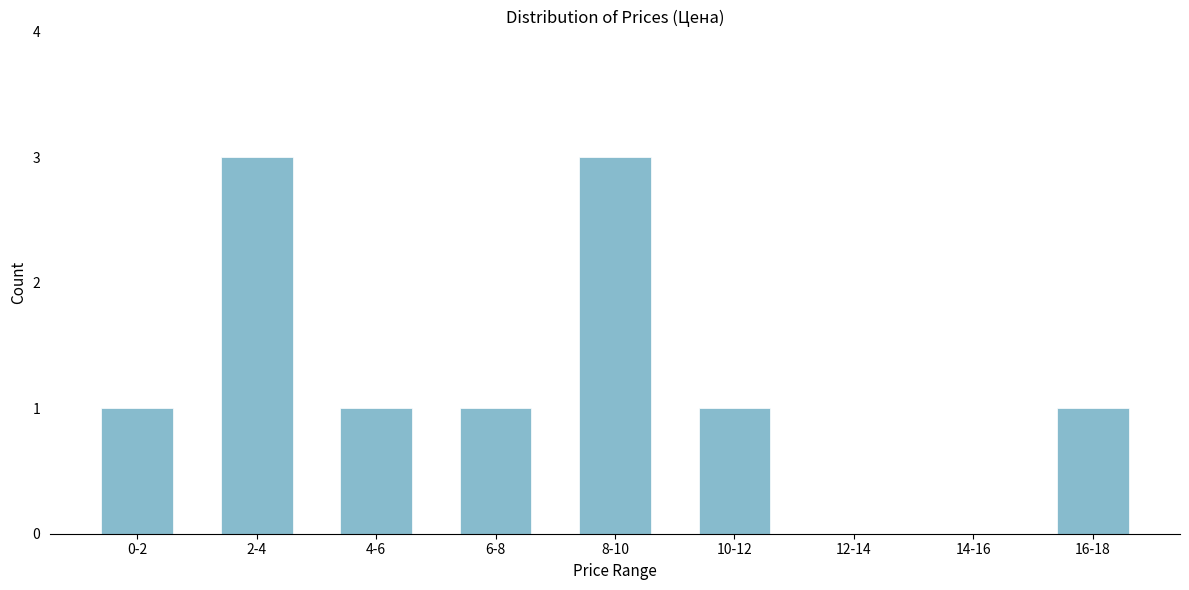

Reading right to left, list all the values displayed in this chart.

16-18=1	14-16=0	12-14=0	10-12=1	8-10=3	6-8=1	4-6=1	2-4=3	0-2=1